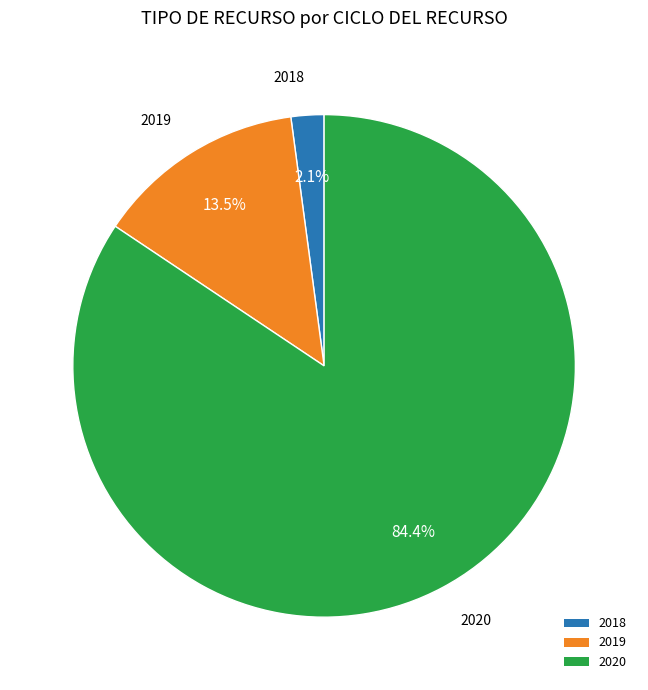

Rank the categories by value from highest to lowest.

2020, 2019, 2018